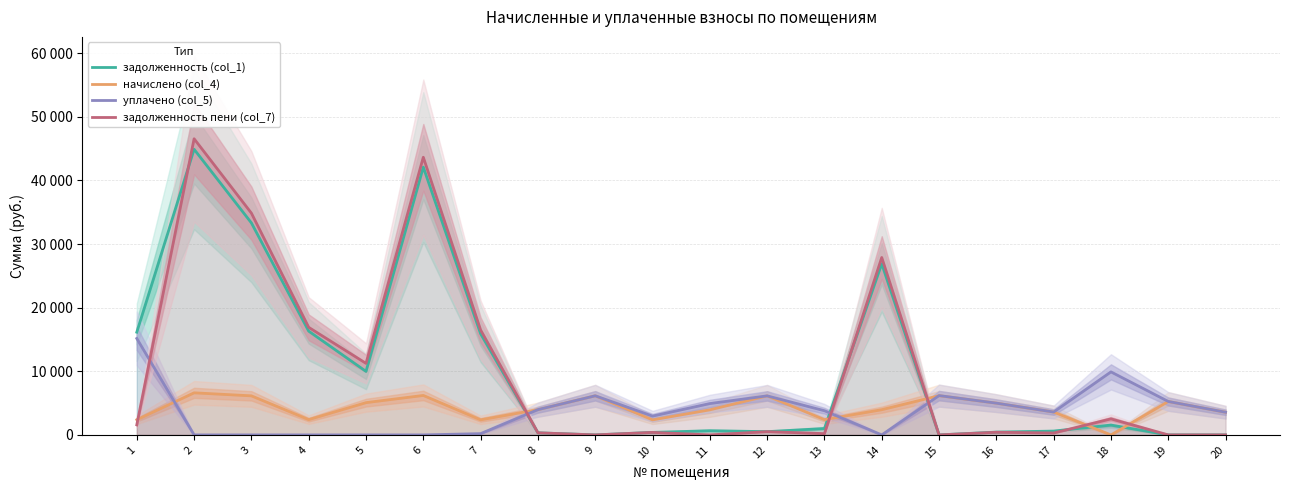

What is the sum of the начислено (col_4) values at 16 and 10?

7355.4